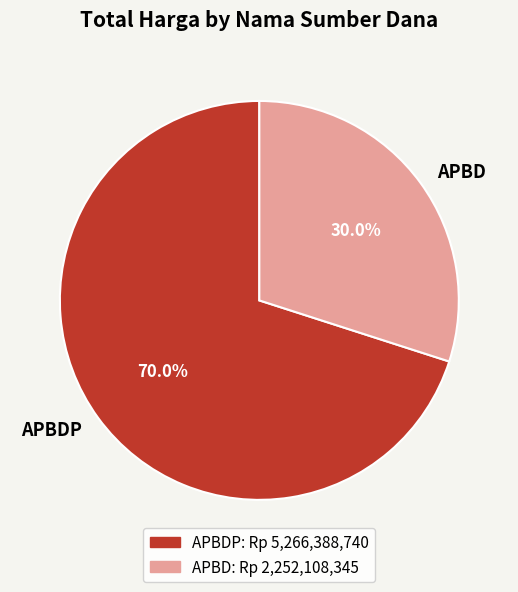

Rank the categories by value from highest to lowest.

APBDP, APBD